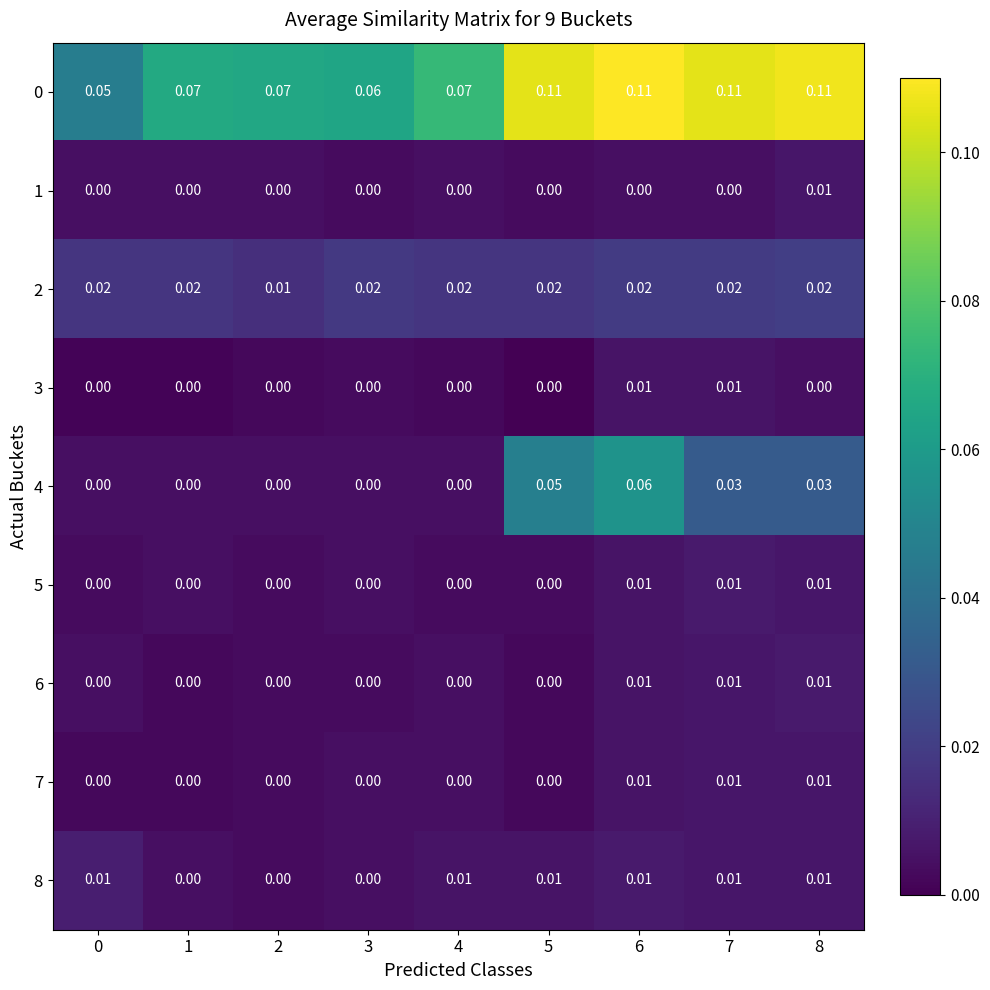

At how many categories does at least one series exceed 0?

9